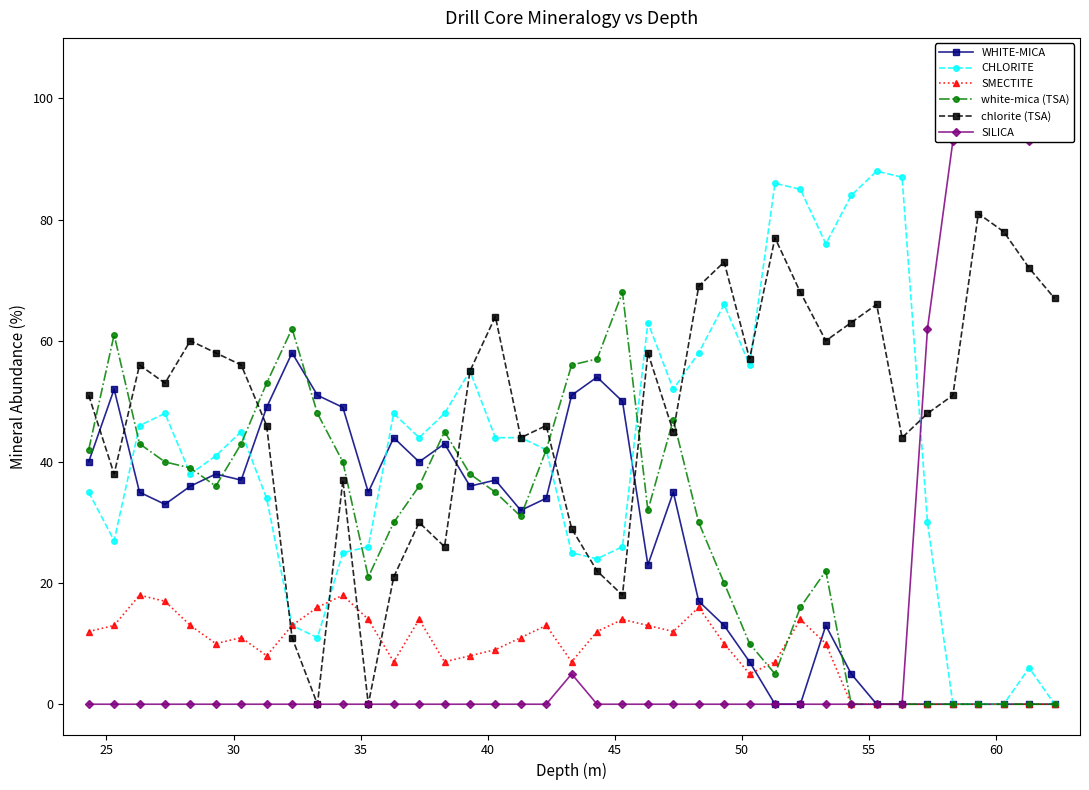

True or false: white-mica (TSA) has more than 1 points higher than both neighbors.

True